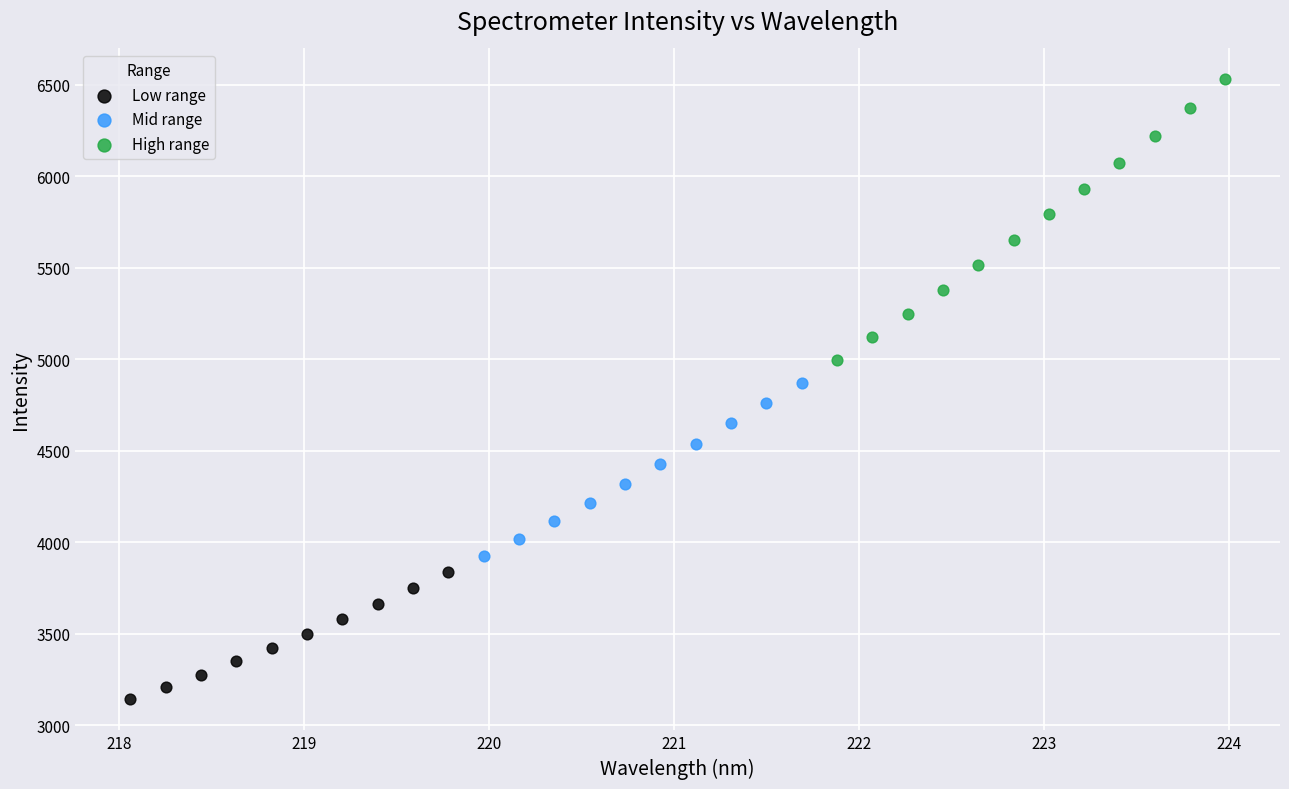

Which series has the largest Y range (max minus min)?

High range